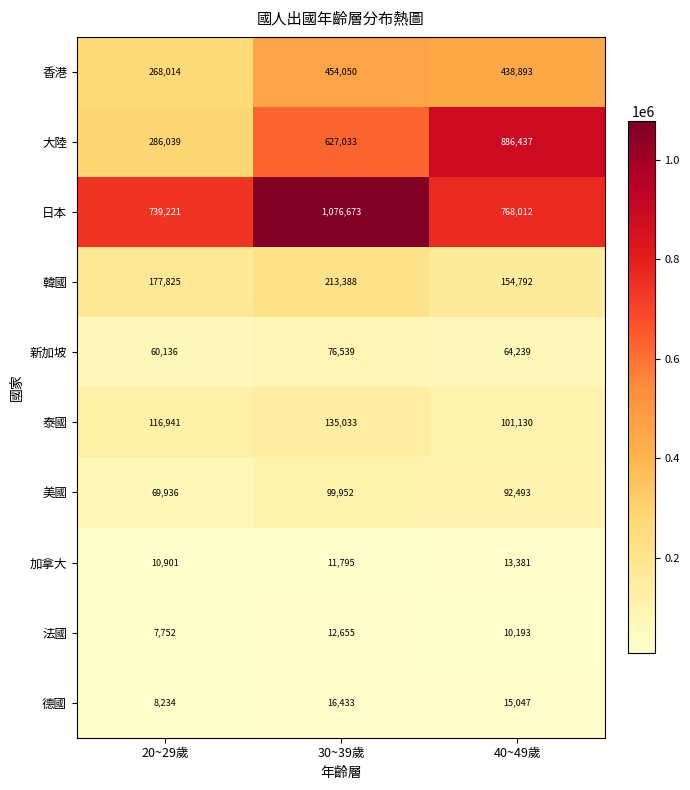

Is it true that 法國 equals 19527 at 30~39歲?

False